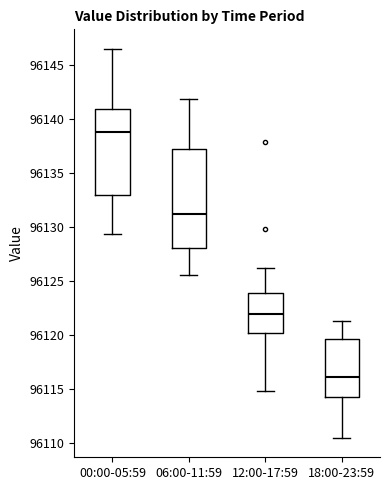

Reading left to right, transcribe this box plot: for each box, give where its median line is, the range the box spans, and where its two whiskers end, as read against the y-axis. The values are not printed on the chart, so give them approximately, as read against the axis.

00:00-05:59: median 96139.0, box 96133.0 to 96141.0, whiskers 96129.5 to 96146.5
06:00-11:59: median 96131.0, box 96128.0 to 96137.0, whiskers 96125.5 to 96142.0
12:00-17:59: median 96122.0, box 96120.0 to 96124.0, whiskers 96115.0 to 96126.0
18:00-23:59: median 96116.0, box 96114.0 to 96119.5, whiskers 96110.5 to 96121.5